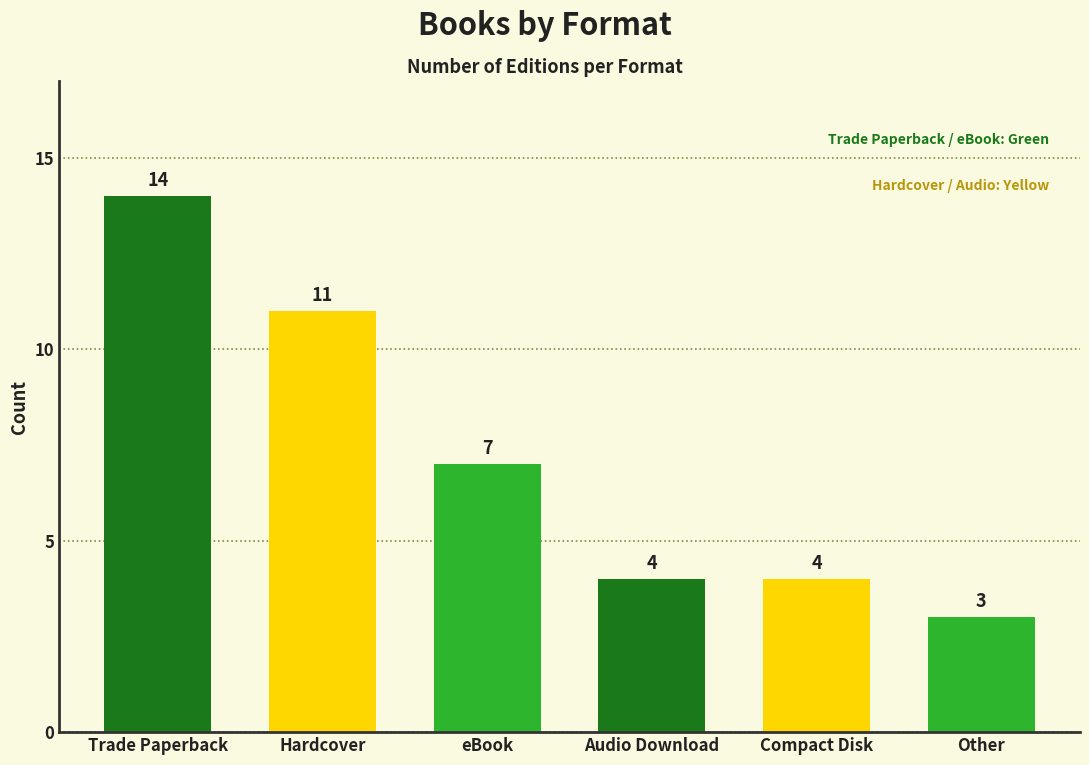

Reading right to left, list all the values displayed in this chart.

3	4	4	7	11	14